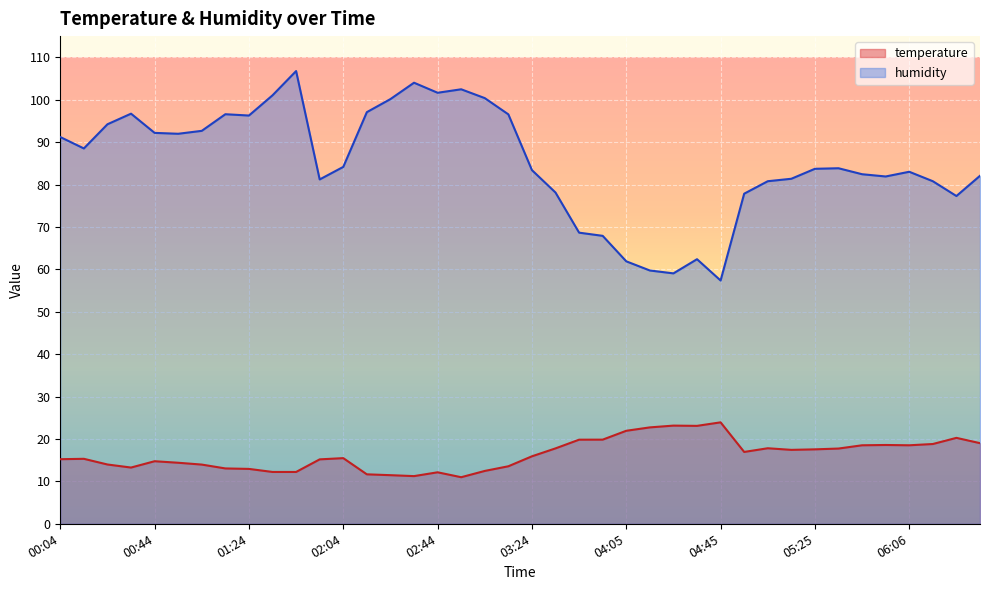

Which series has the largest total across all categories?

humidity